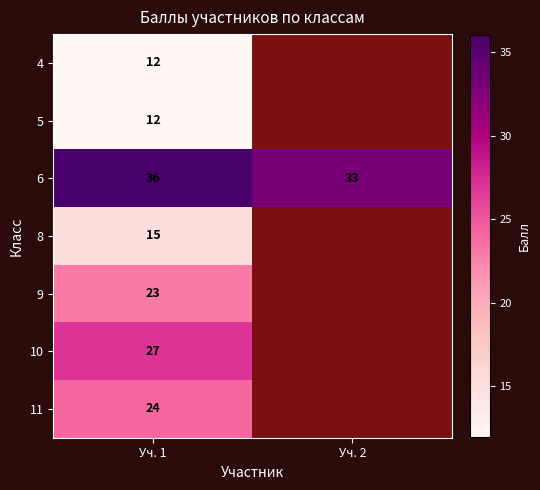

Which category has the lowest value across all series?

Уч. 1